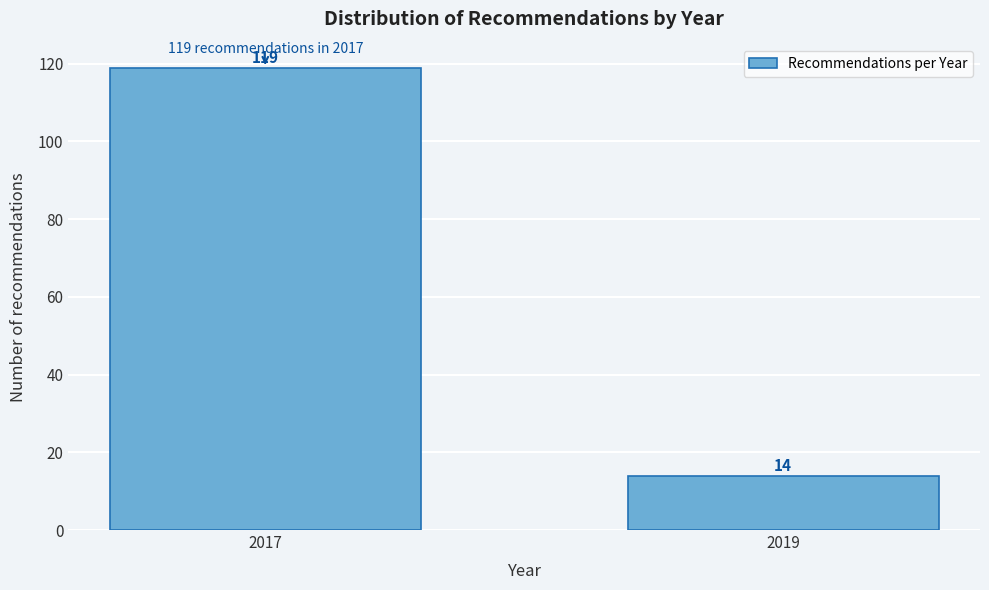

Reading left to right, what are all the values shown in this chart?

119	14